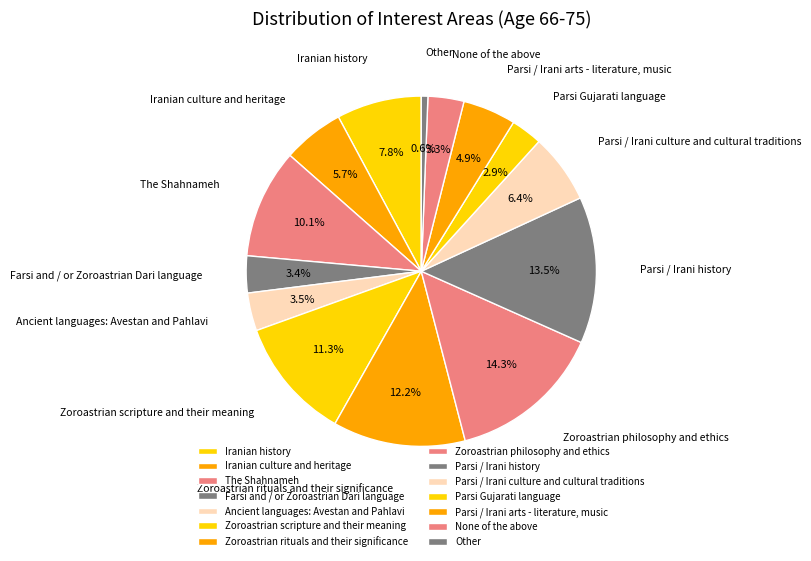

Between Zoroastrian rituals and their significance and Parsi Gujarati language, which is larger?

Zoroastrian rituals and their significance